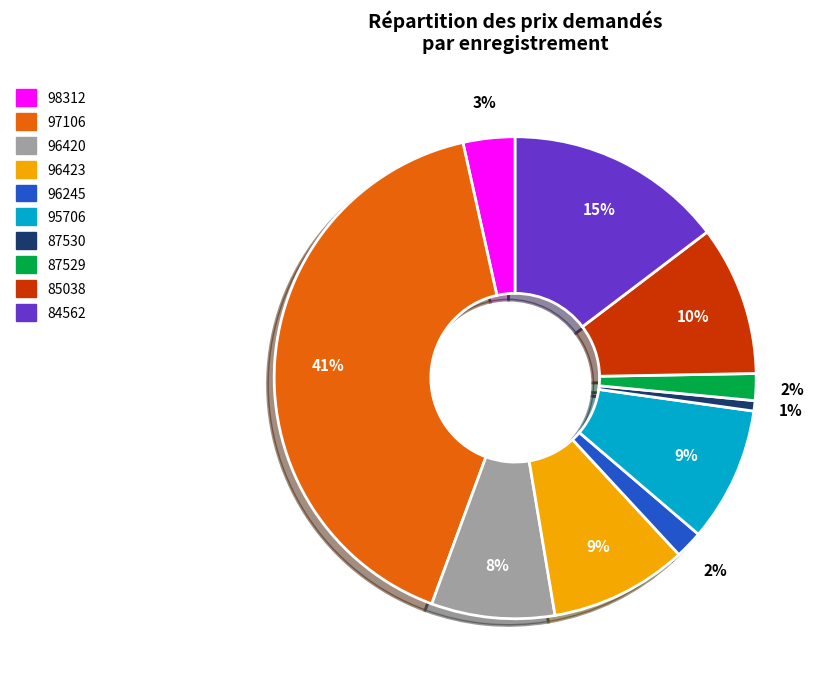

Which category has the biggest portion of the pie?

97106